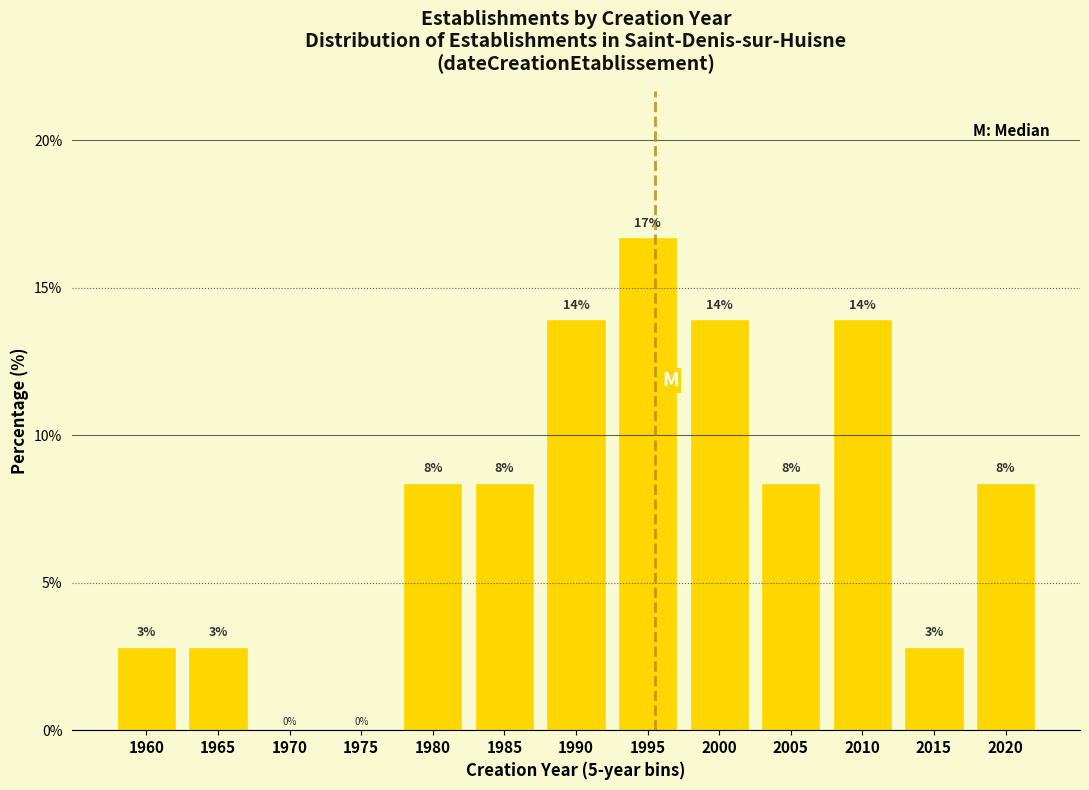

Are the bars horizontal?

No